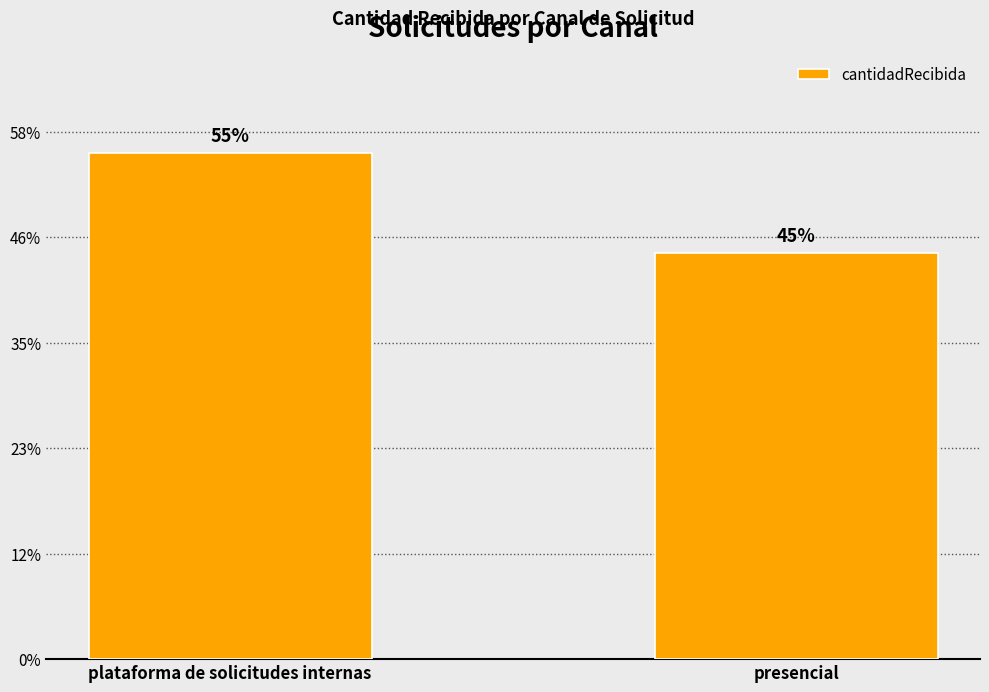

Does the chart contain any negative values?

No